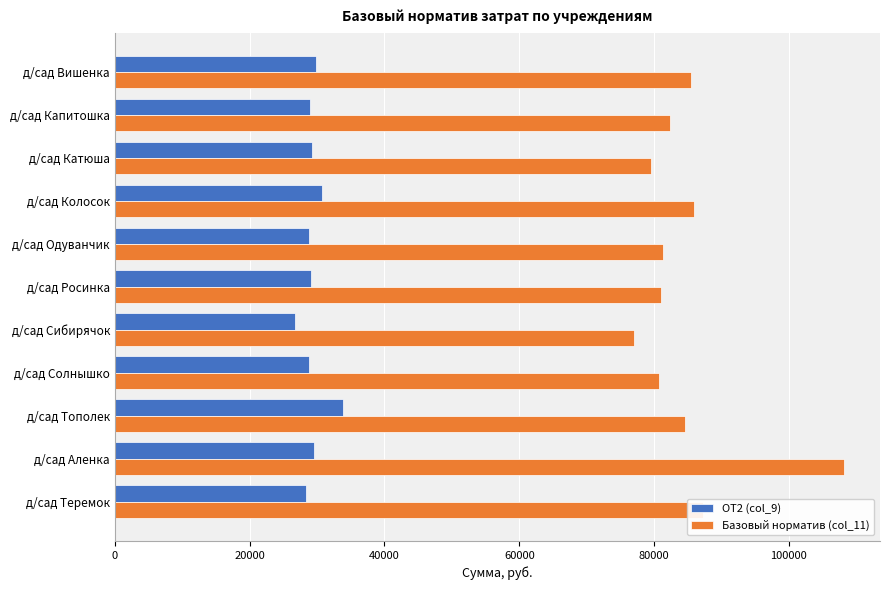

At which category is the sum across all series the highest?

д/сад Аленка